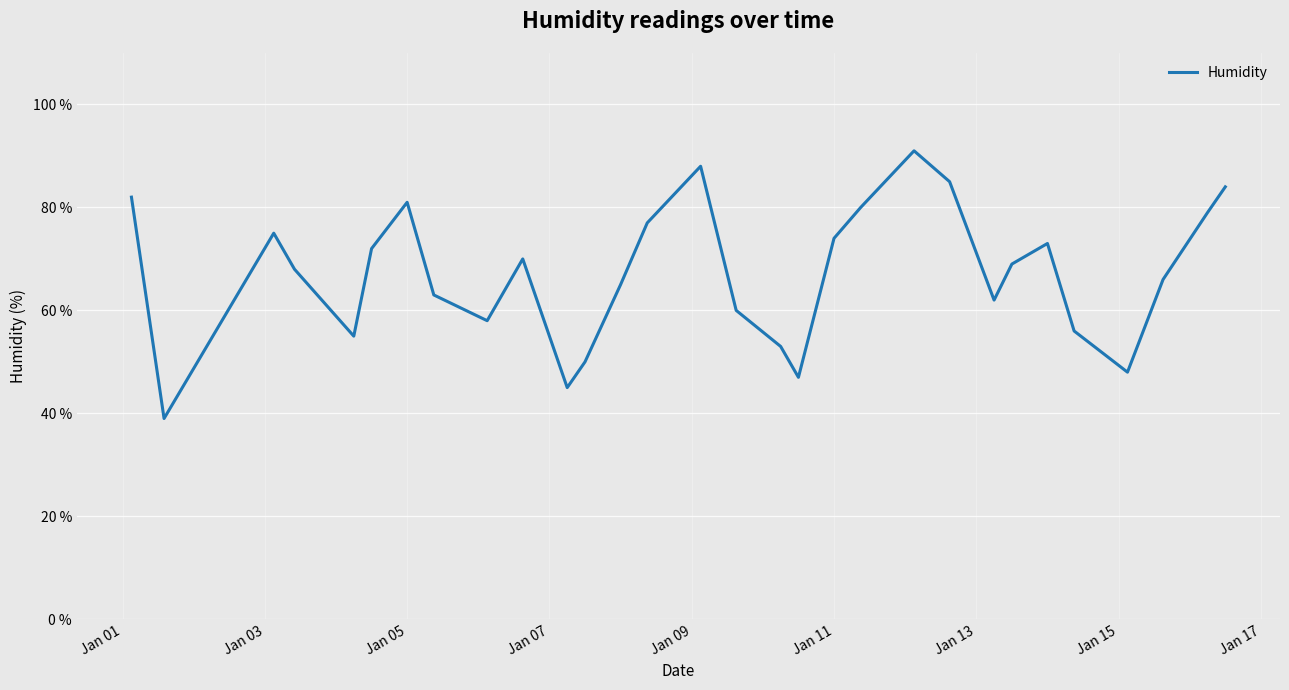

True or false: there are more than 0 points higher than both neighbors.

True